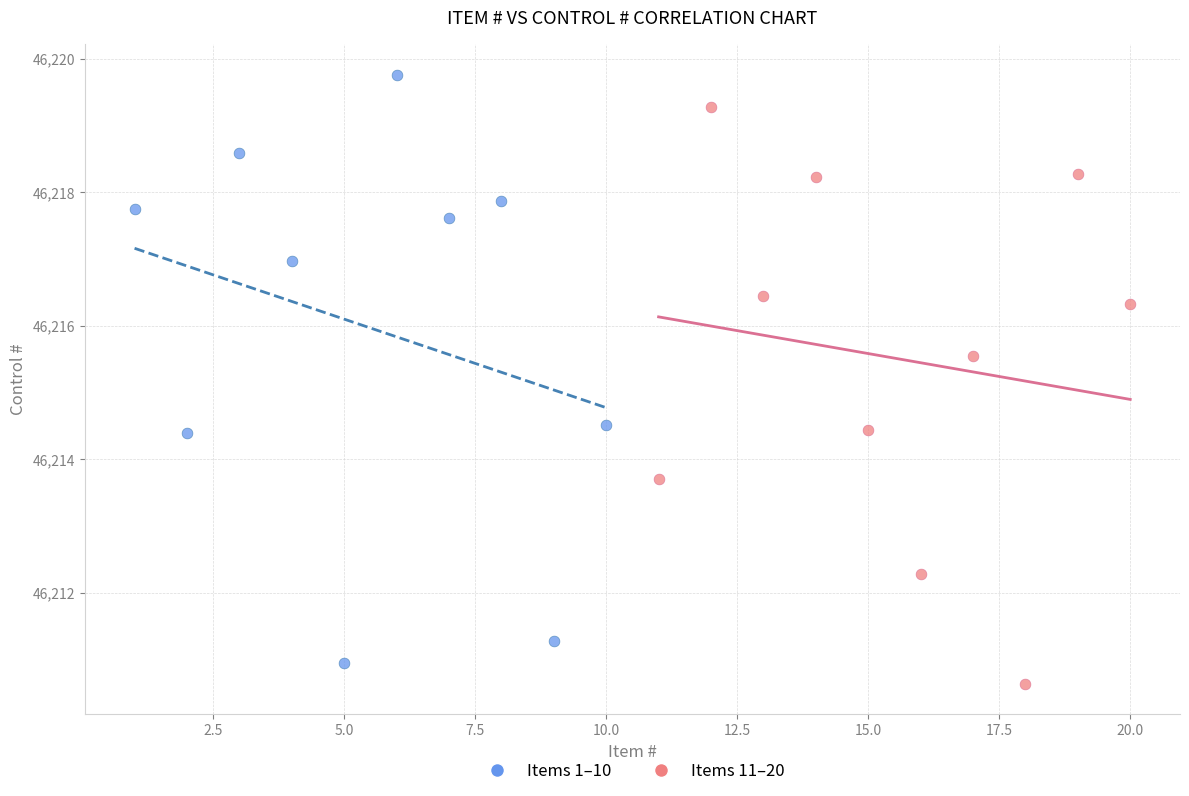

What are all the series names shown in the legend?

Items 1–10, Items 11–20